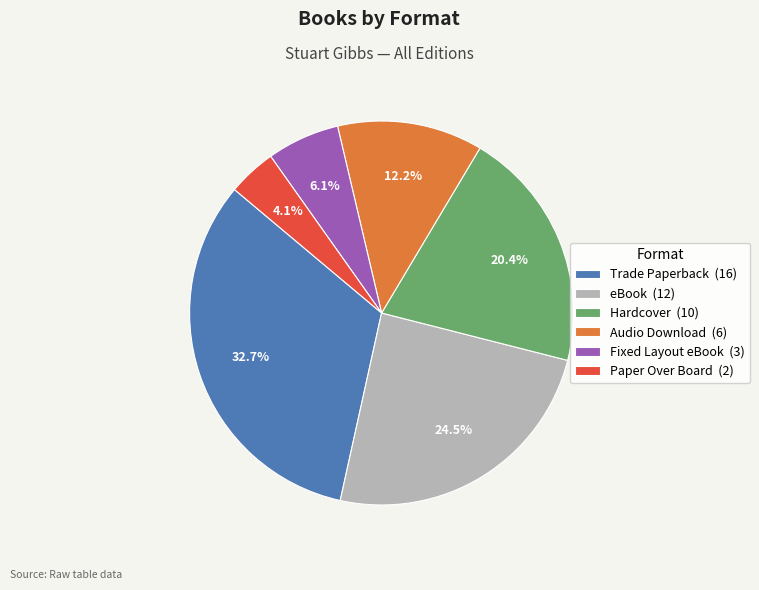

Does any single category account for the majority?

No